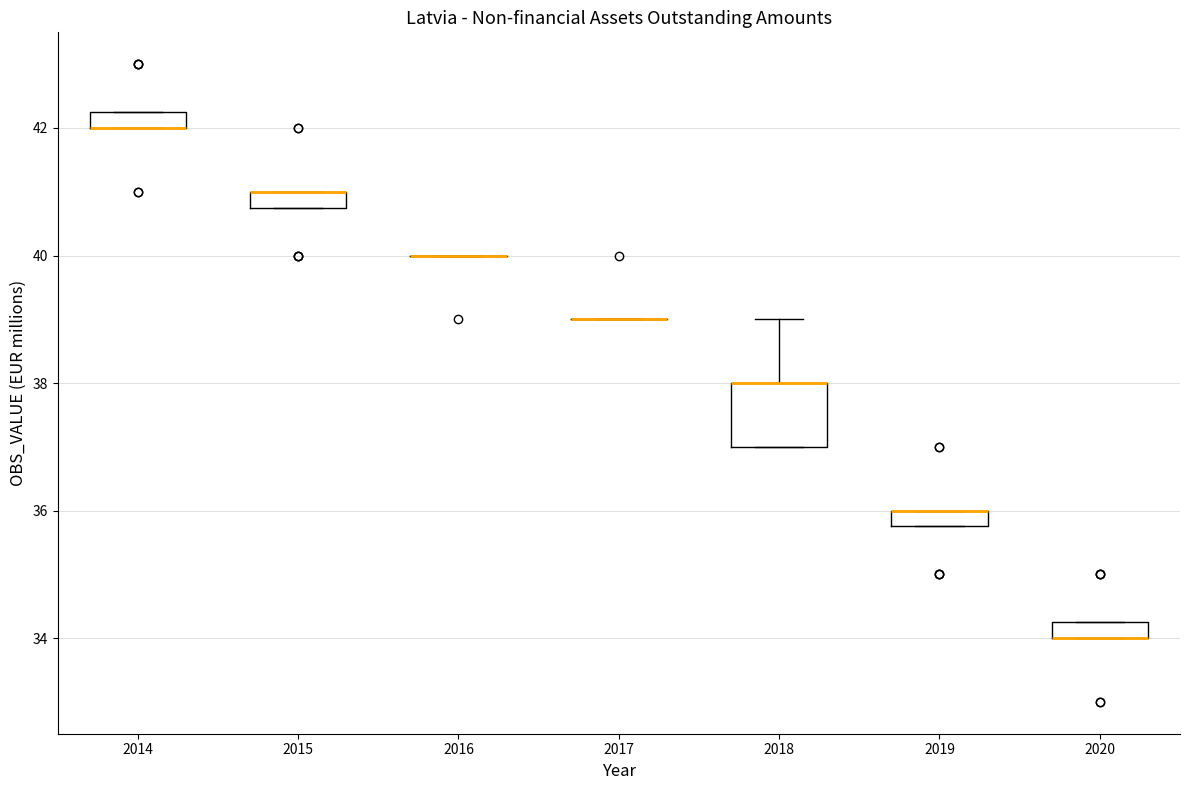

Comparing the boxes themselves (not the whiskers), which one is the tallest?

2018